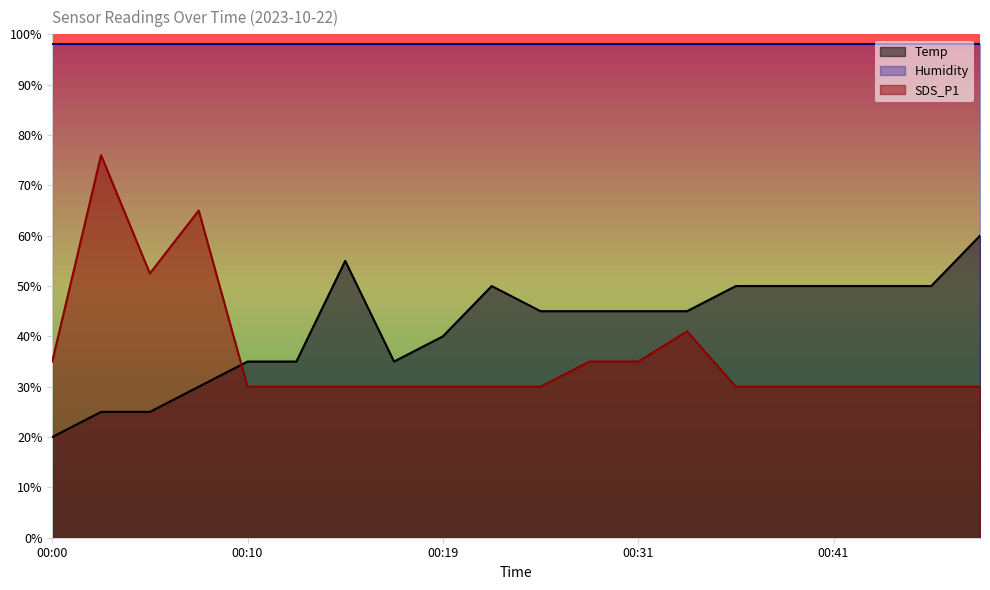

Between 00:05 and 00:14, which is larger?

00:14